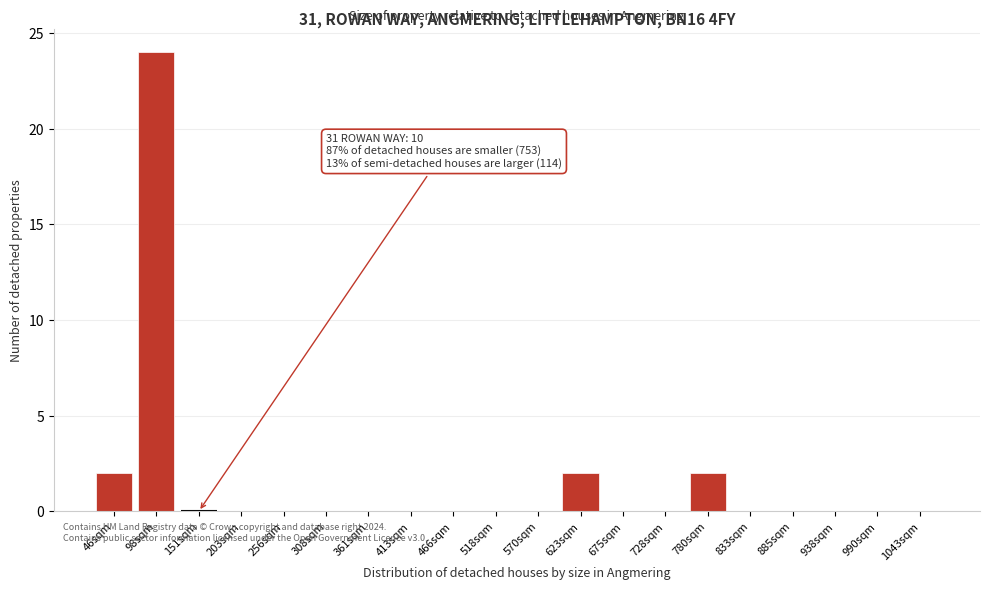

Reading left to right, extract all data points from this chart.

46sqm=2	98sqm=24	151sqm=0	203sqm=0	256sqm=0	308sqm=0	361sqm=0	413sqm=0	466sqm=0	518sqm=0	570sqm=0	623sqm=2	675sqm=0	728sqm=0	780sqm=2	833sqm=0	885sqm=0	938sqm=0	990sqm=0	1043sqm=0